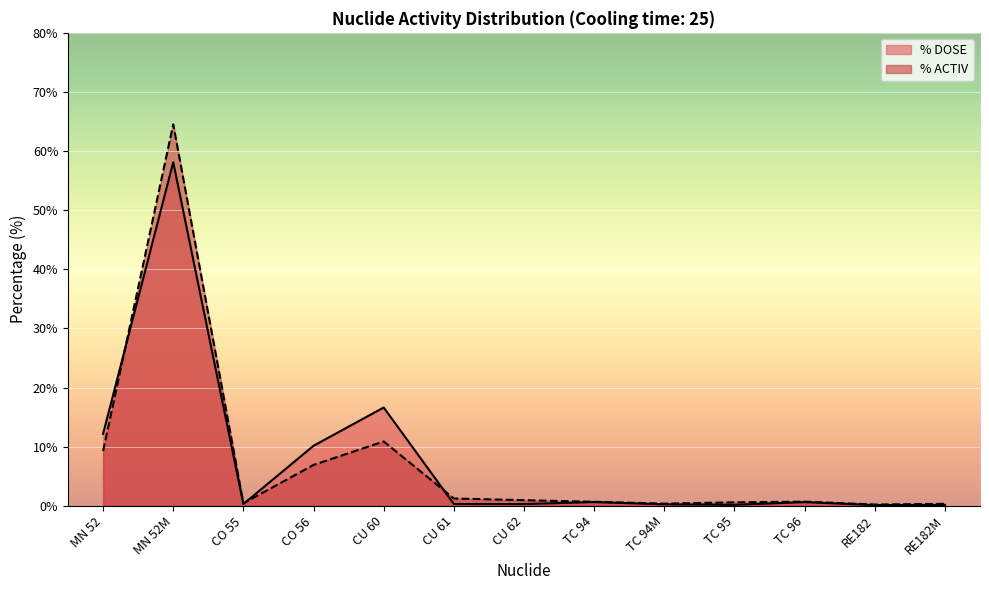

True or false: % DOSE and % ACTIV cross at least once.

True